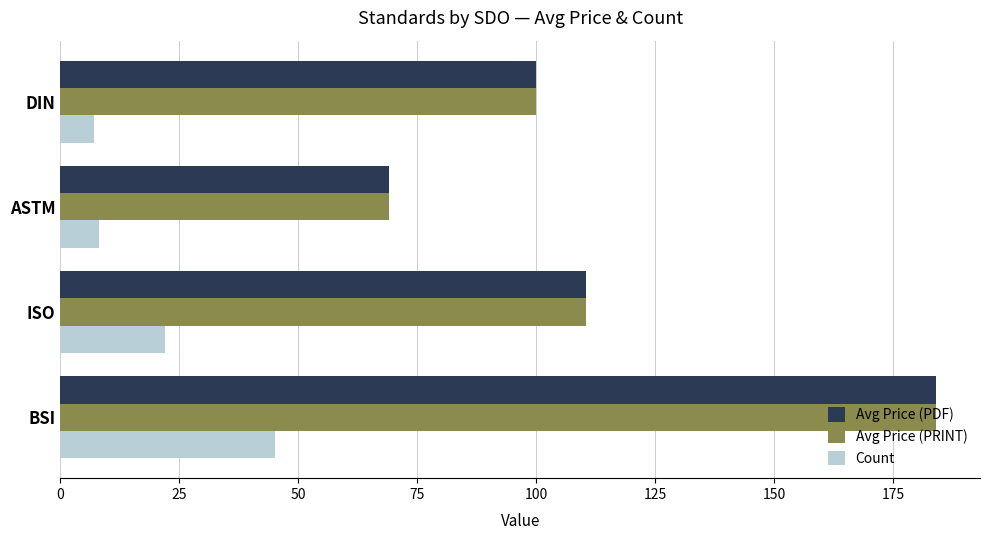

List the labels in order of Avg Price (PRINT) value, largest first.

BSI, ISO, DIN, ASTM